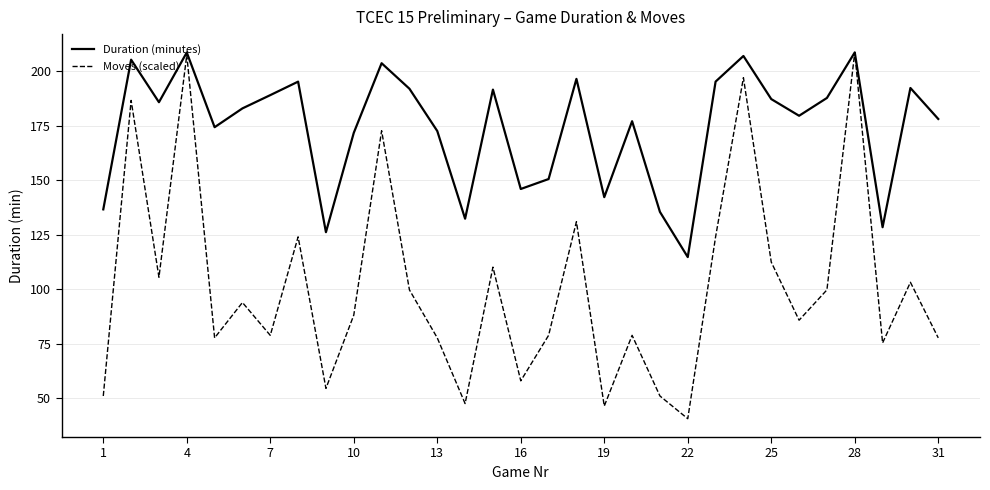

Does the chart display data point markers on the line(s)?

No